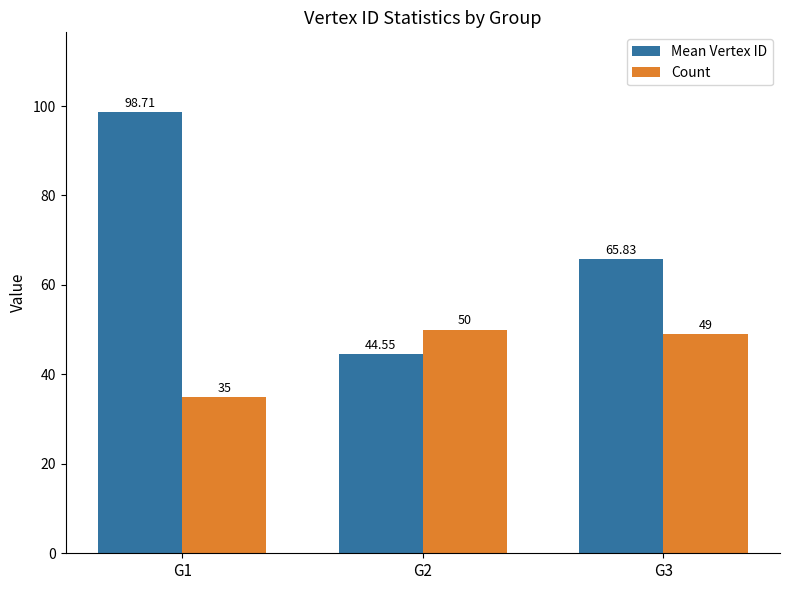

What is the sum of all Mean Vertex ID values?

209.1